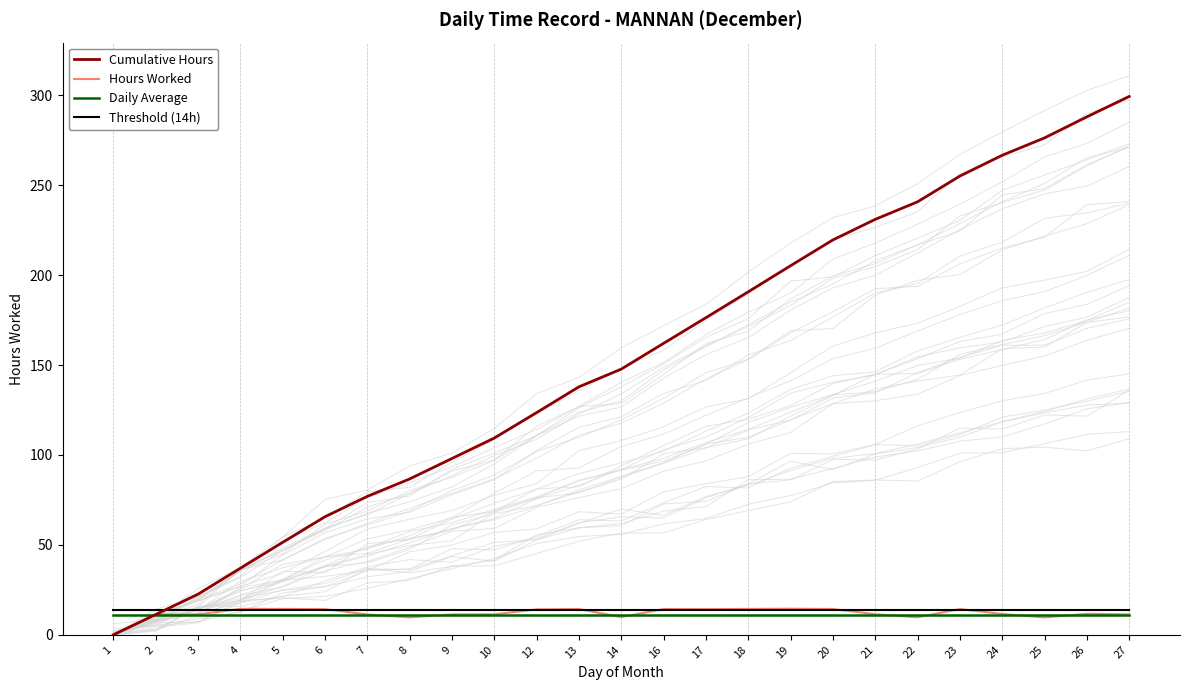

True or false: Threshold (14h) has more than 1 interior local peaks.

False